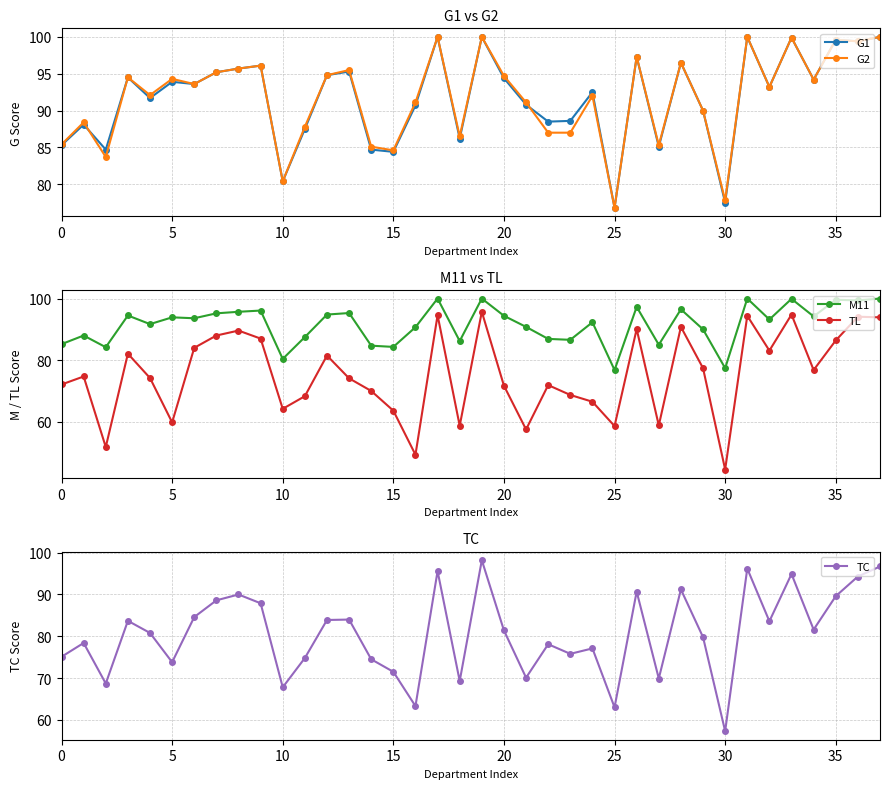

Between 0 and 28, which is larger?

28